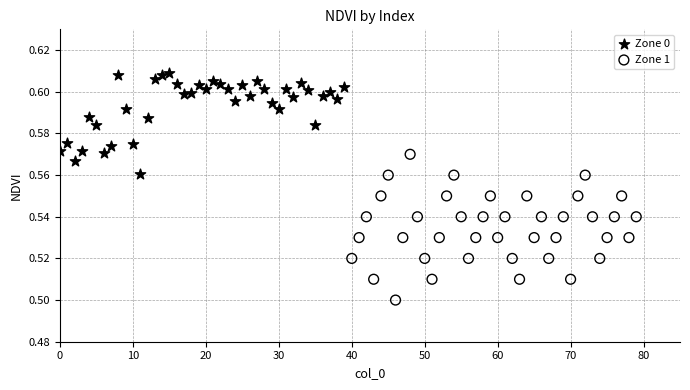

Which series reaches the minimum Y coordinate?

Zone 1